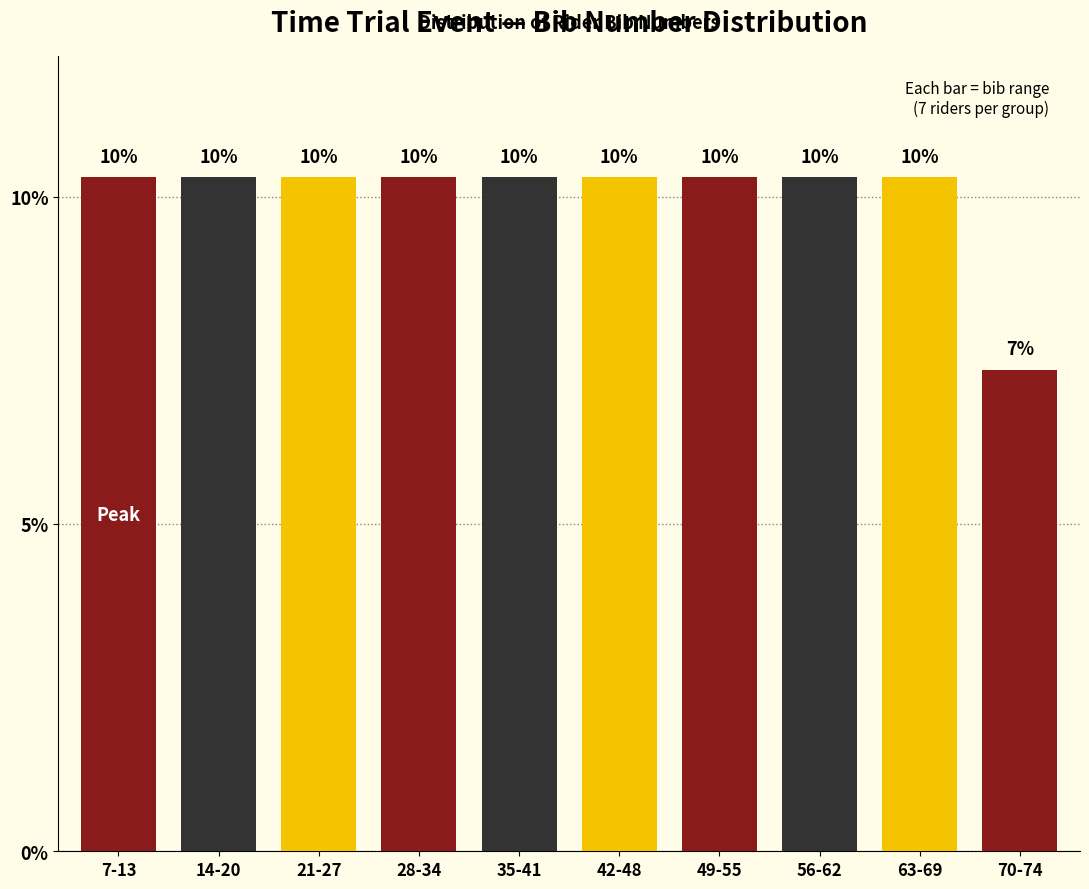

Are the bars horizontal?

No